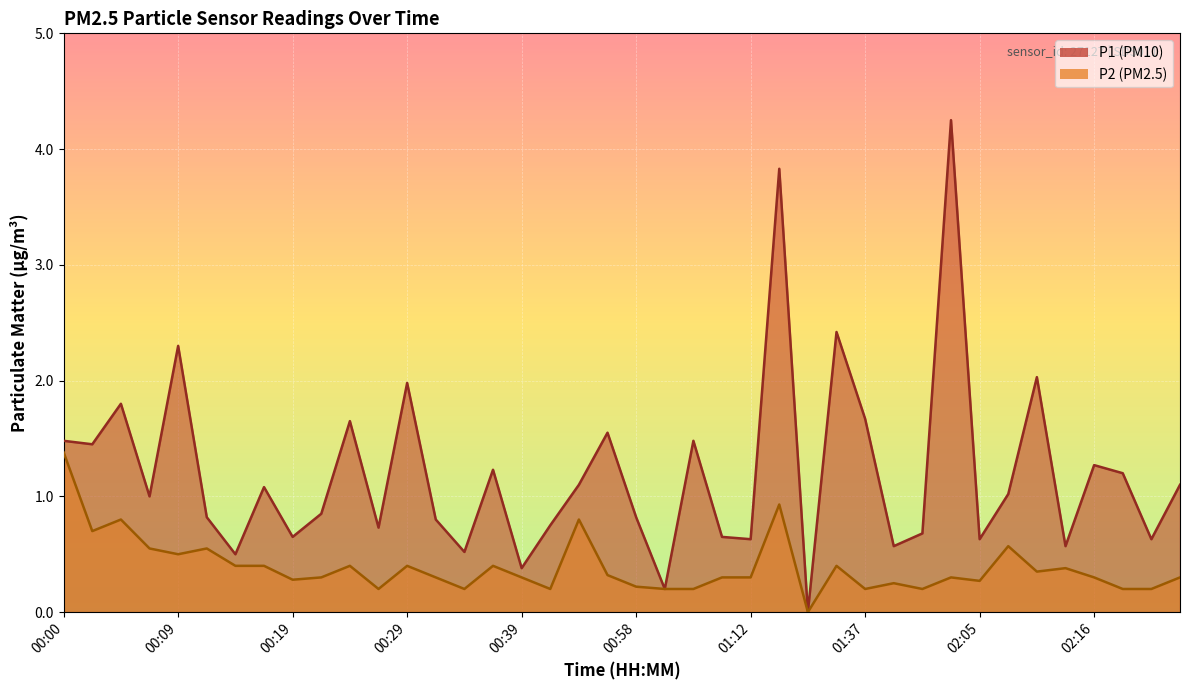

Which series changed the most between 00:02 and 02:13?

P1